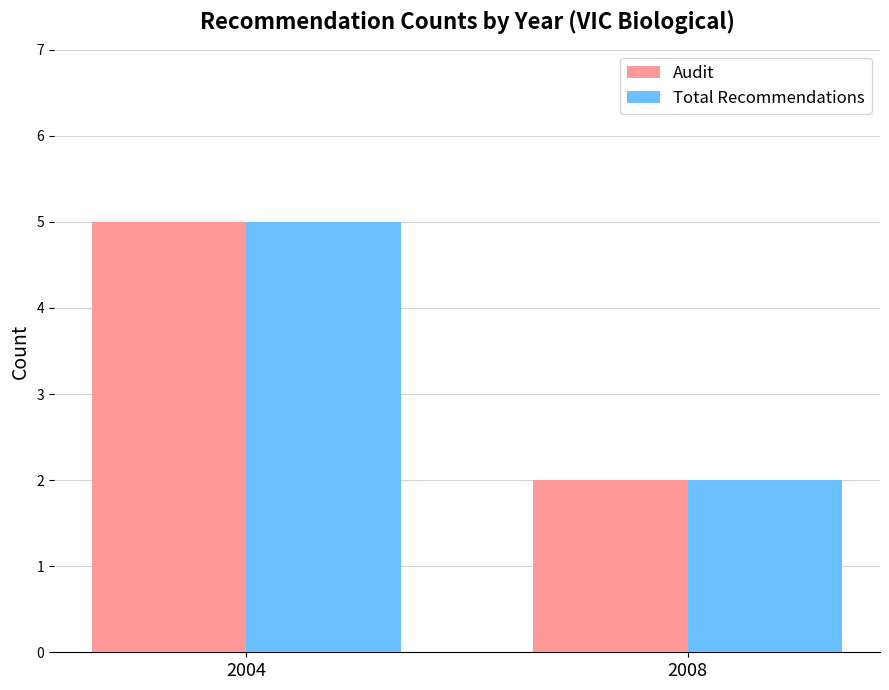

Reading left to right, transcribe all the data shown in this chart.

Audit: 5	2
Total Recommendations: 5	2